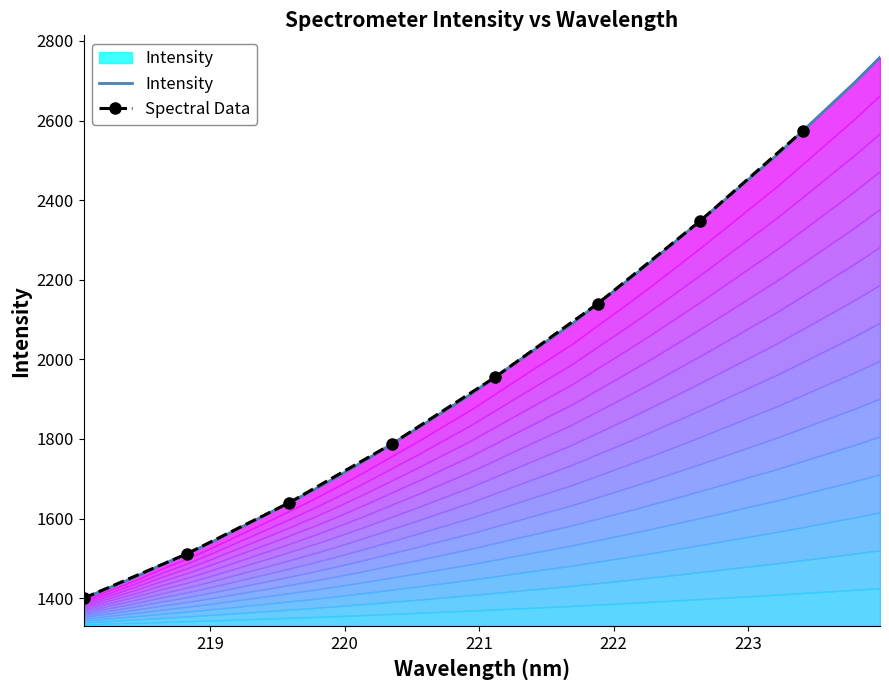

What is the difference between the maximum and minimum values?

1358.9